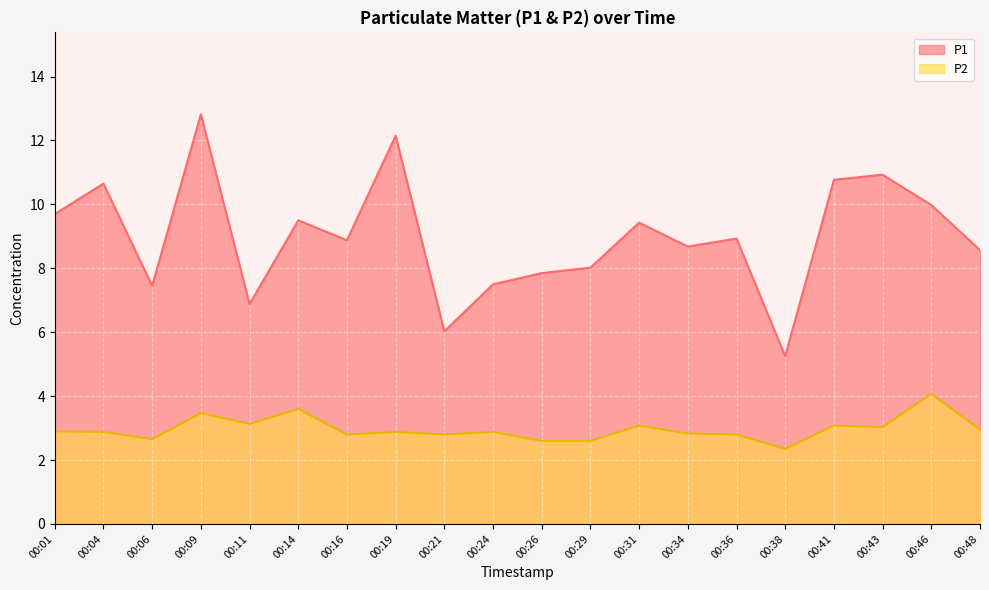

True or false: P1 has more than 2 points higher than both neighbors.

True